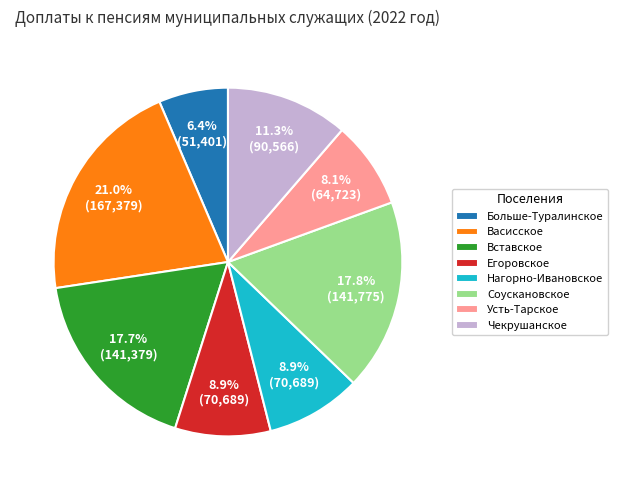

The Егоровское slice represents 9% of the pie. True or false?

True